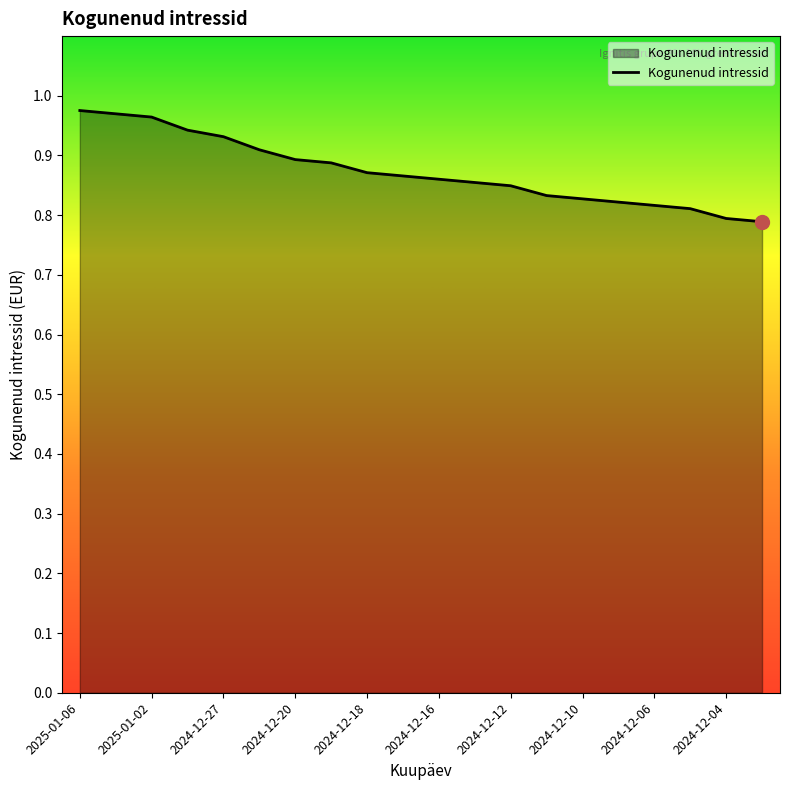

How many series are shown in this chart?

1